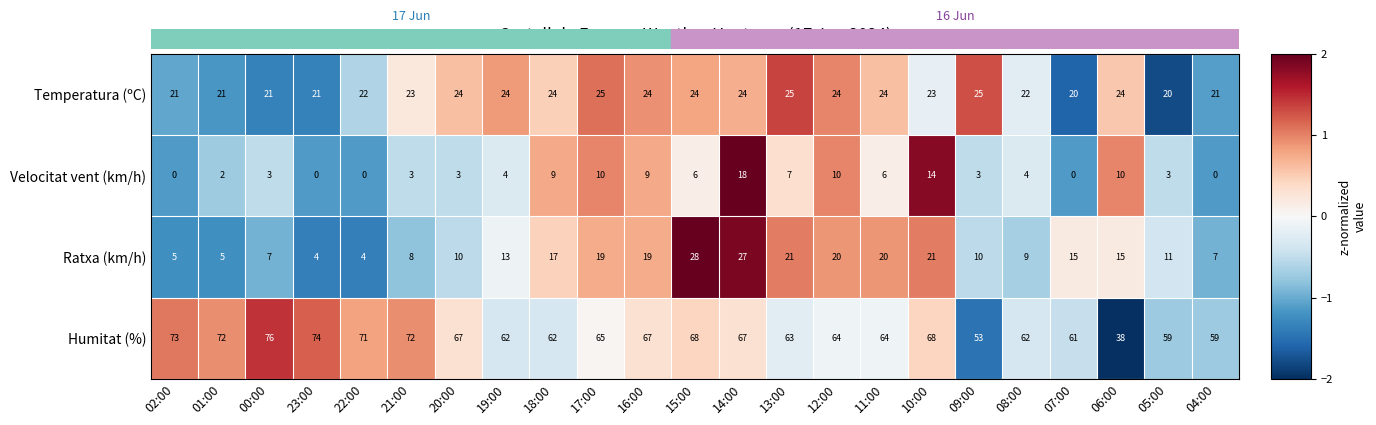

Between 14:00 and 10:00, which series saw the biggest shift?

Ratxa (km/h)